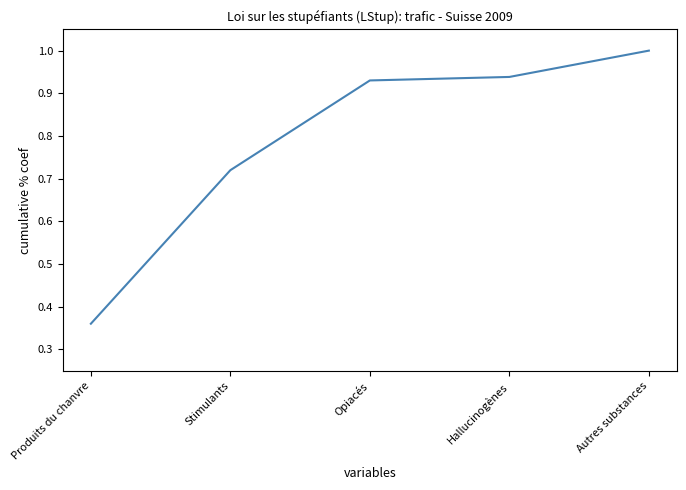

What position from the right is Autres substances?

1